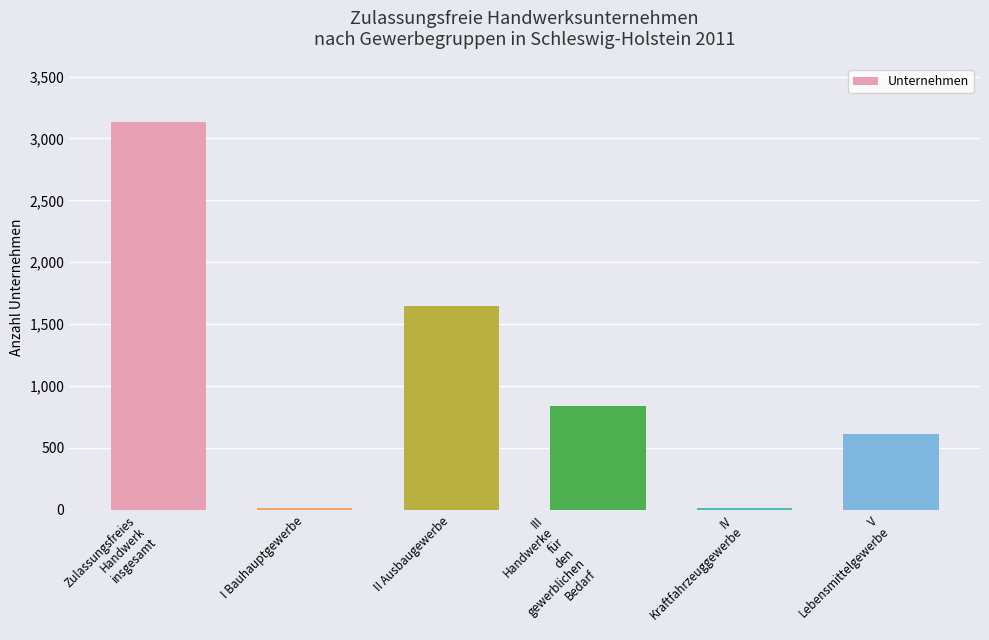

At which category does the chart reach its peak across all series?

Zulassungsfreies
Handwerk
insgesamt